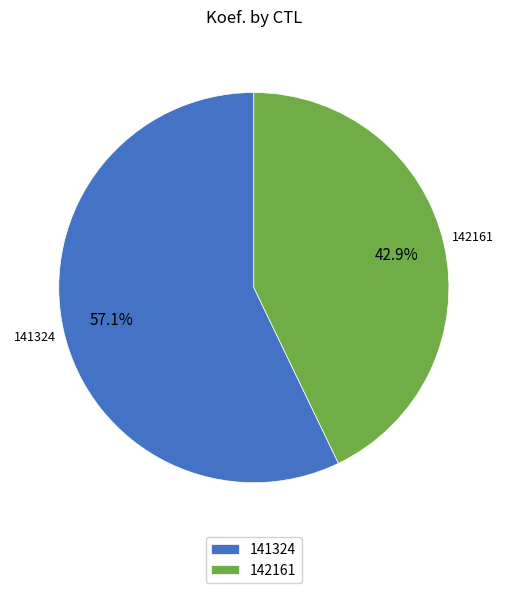

To the nearest percent, what is the combined percentage of 142161 and 141324?

100%